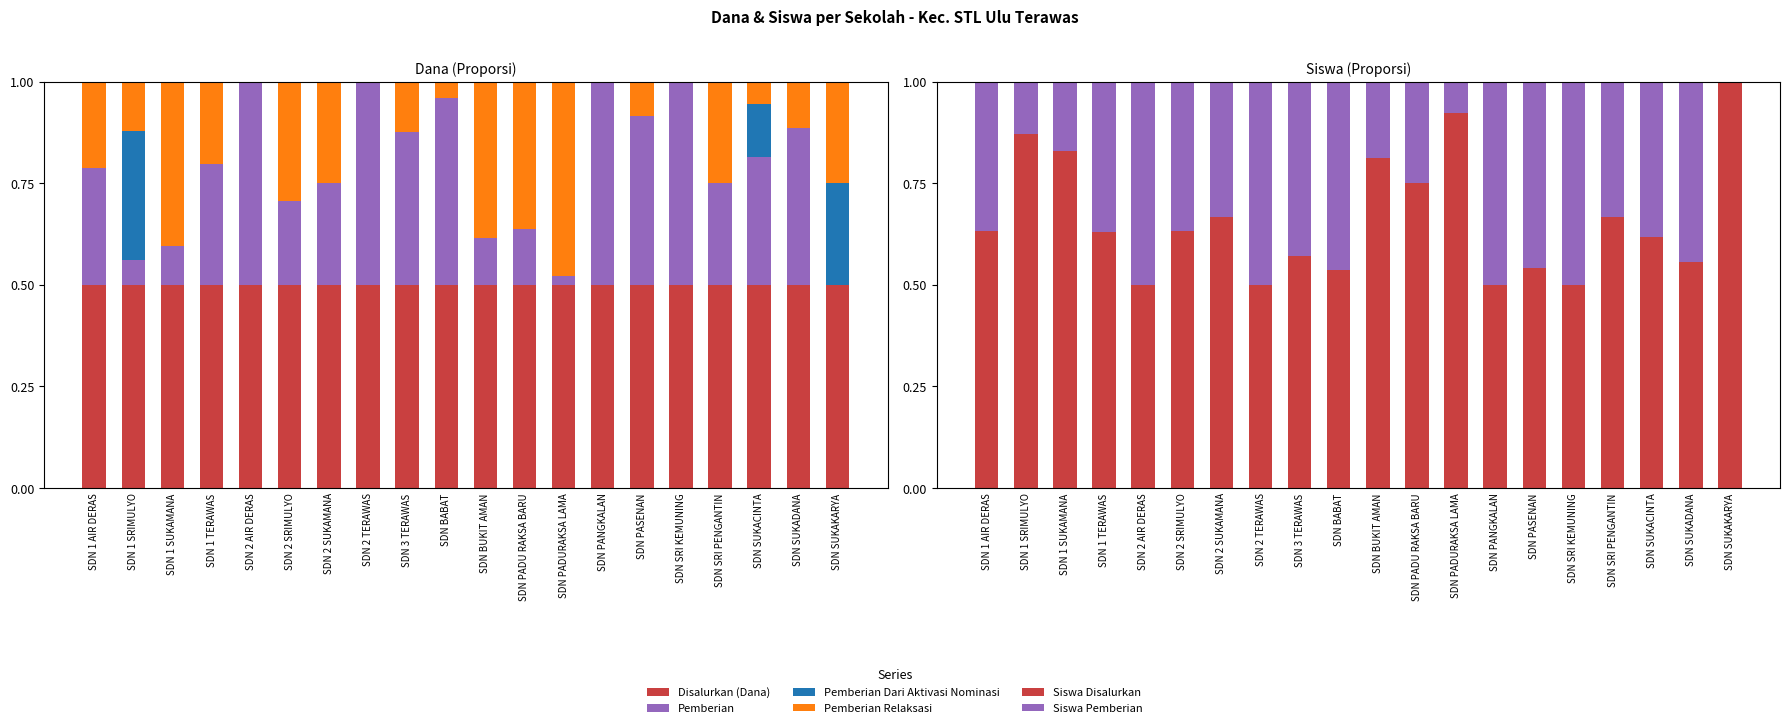

At how many categories does at least one series exceed 0?

20